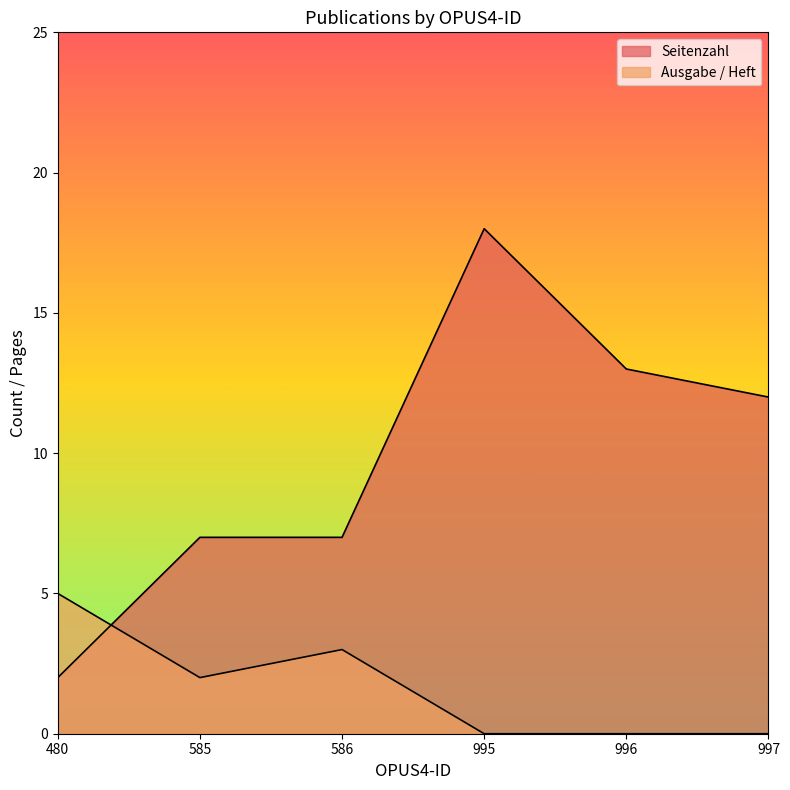

How many data points does each series have?

6